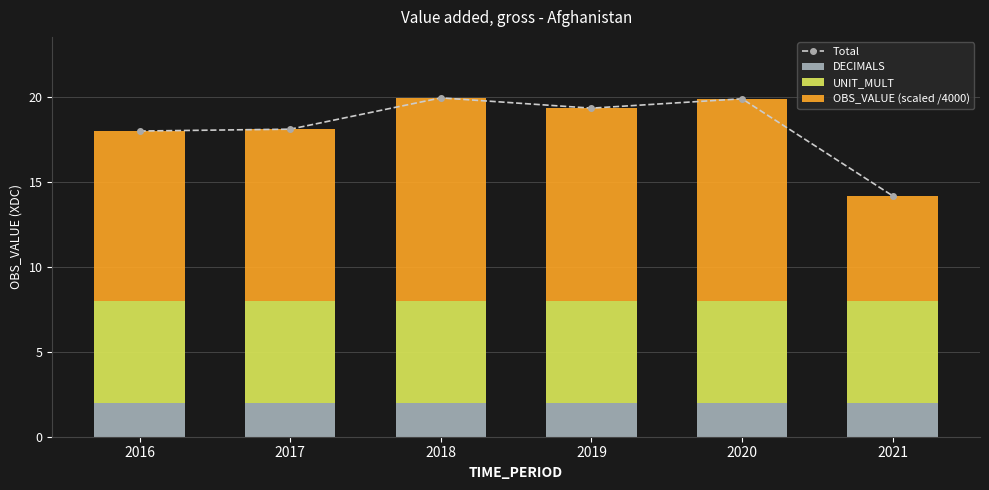

What is the sum of all Total values?

109.5